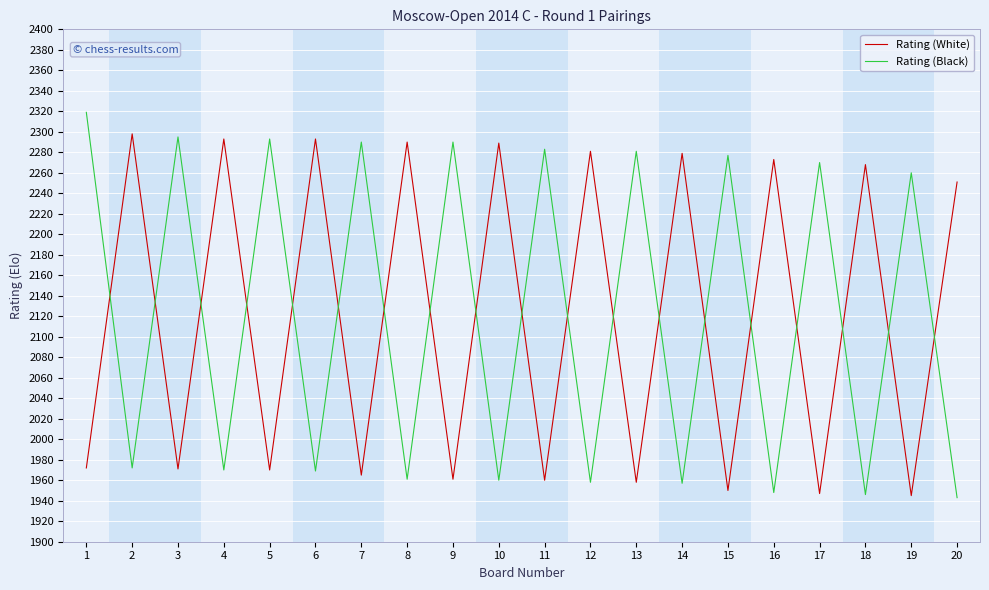

The Rating (Black) series shows 1972 at 2. True or false?

True